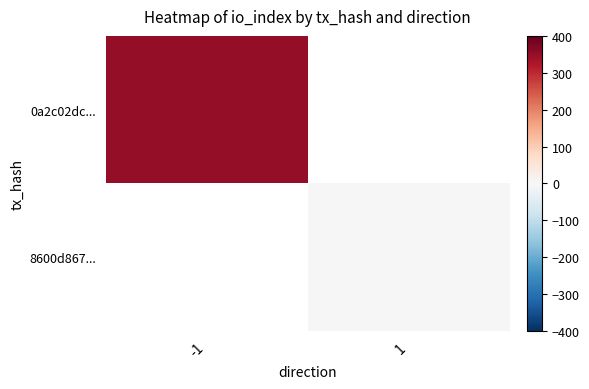

Which label corresponds to the largest value in the chart?

-1